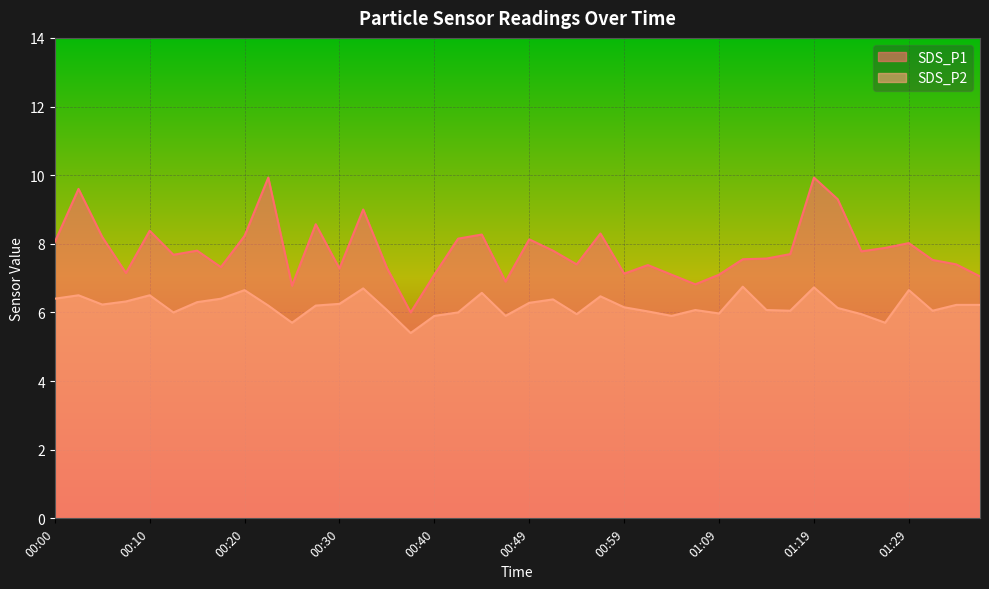

At which category does the chart reach its minimum across all series?

00:37